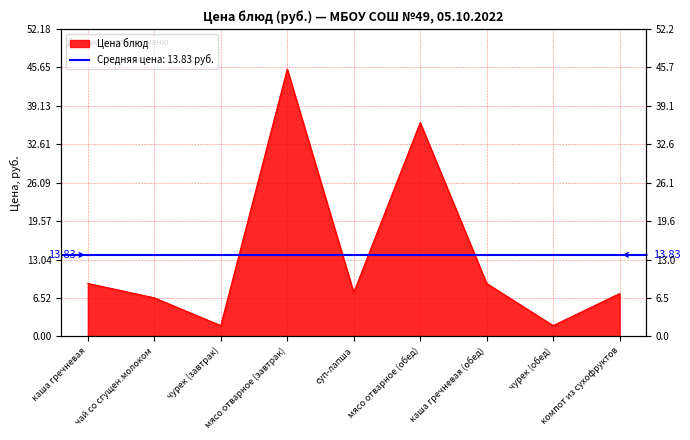

The chart shows a value of 15.3 at каша гречневая. True or false?

False